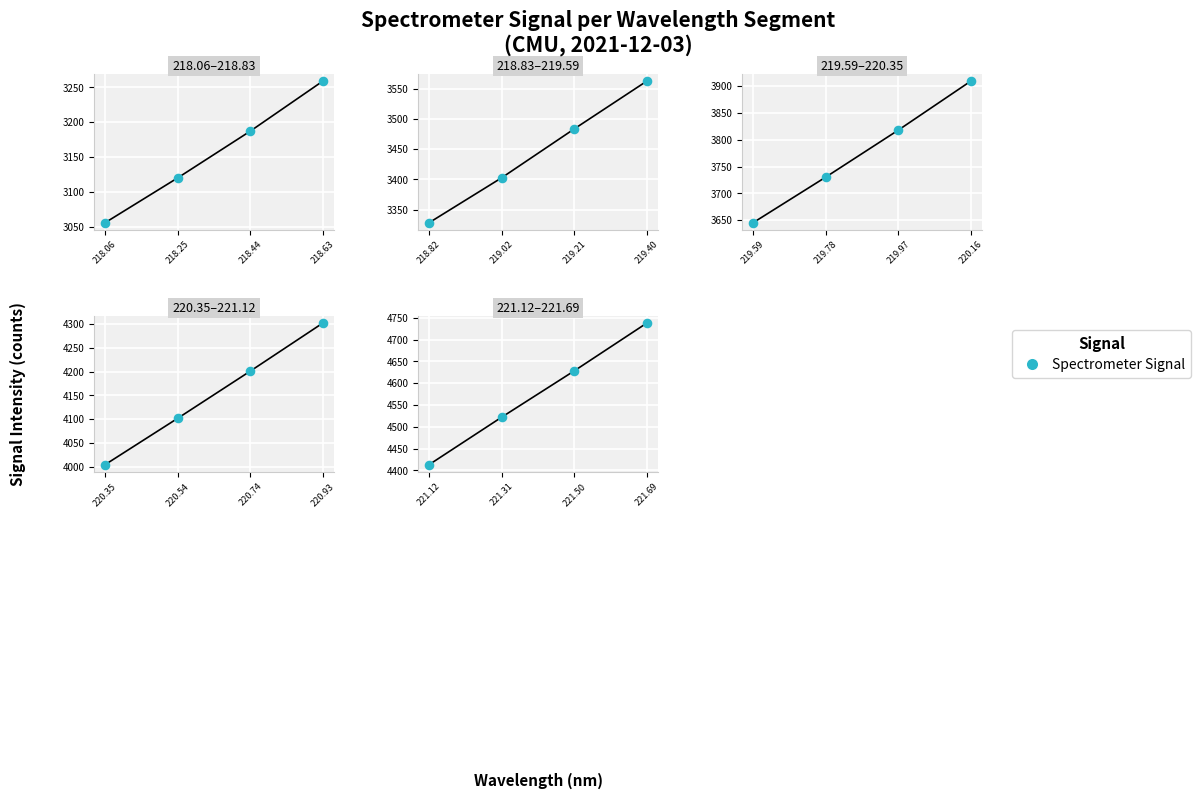

Approximately how many times larger is the value at 221.12 compared to 221.31?

1.0